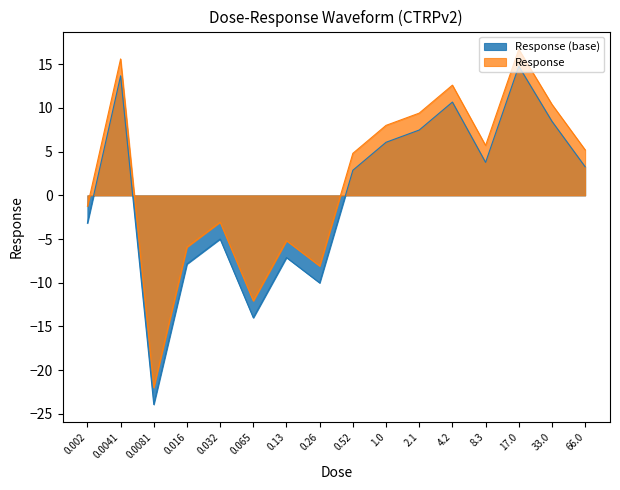

At which category does the data reach its first local valley?

0.0081